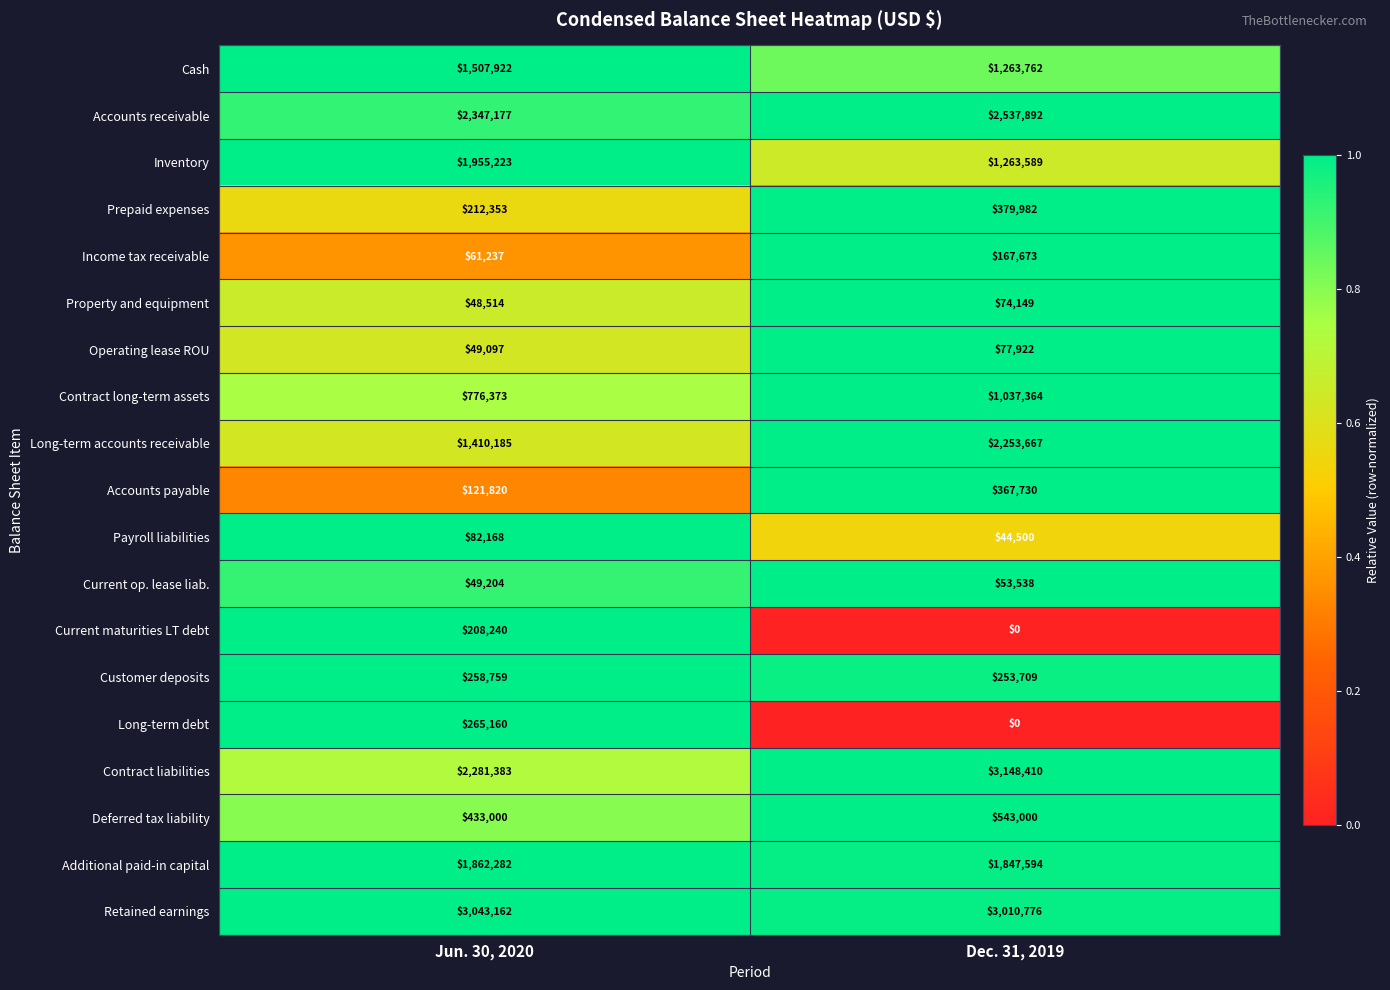

What is the sum of the Accounts receivable values at Dec. 31, 2019 and Jun. 30, 2020?

4885069